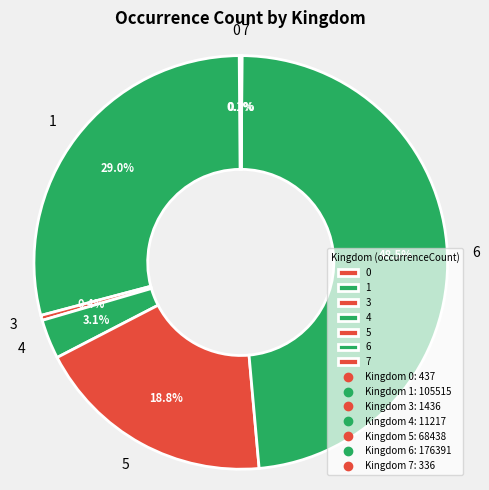

Between 3 and 5, which is larger?

5